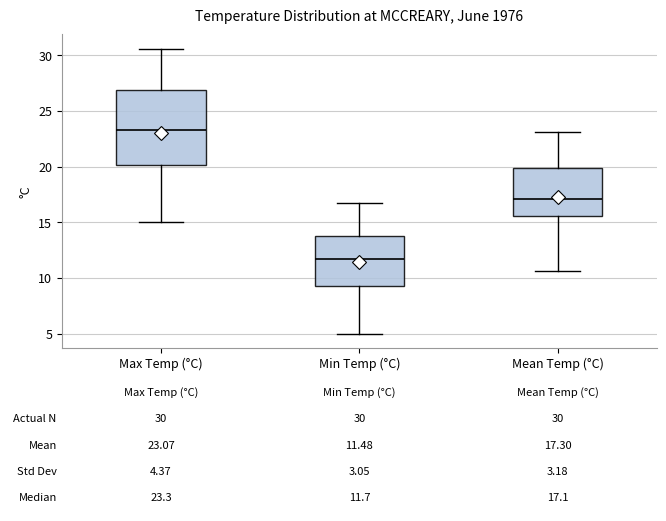

Which box is the tallest, from its lower edge to its upper edge?

Max Temp (°C)